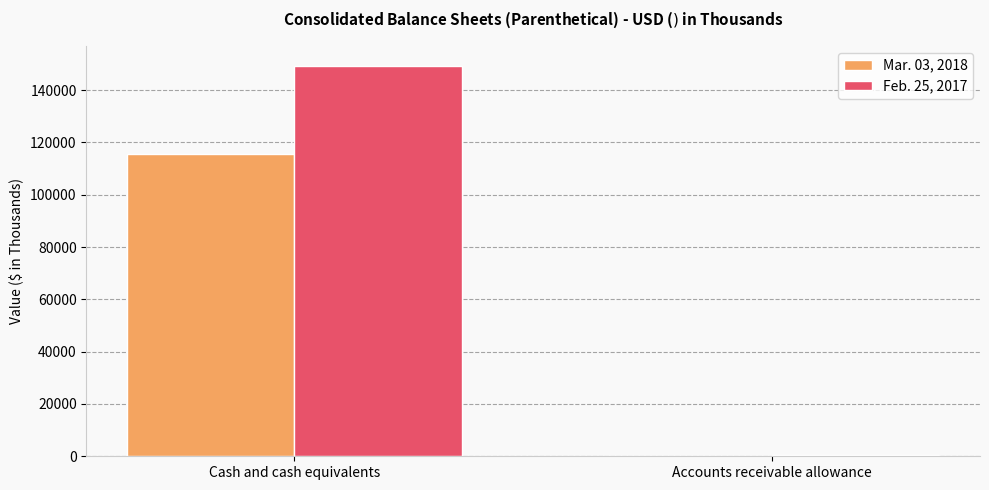

At which category is the sum across all series the highest?

Cash and cash equivalents